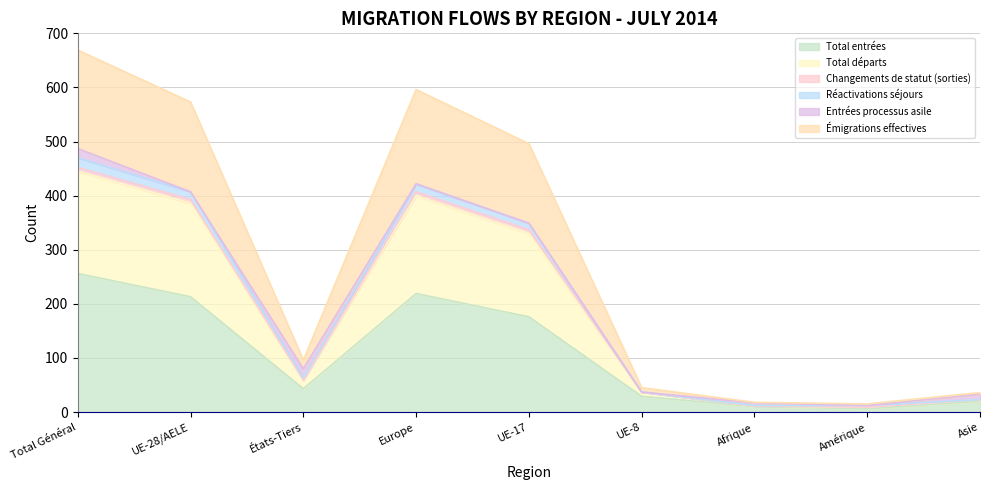

Which category has the highest value in the Total entrées series?

Total Général